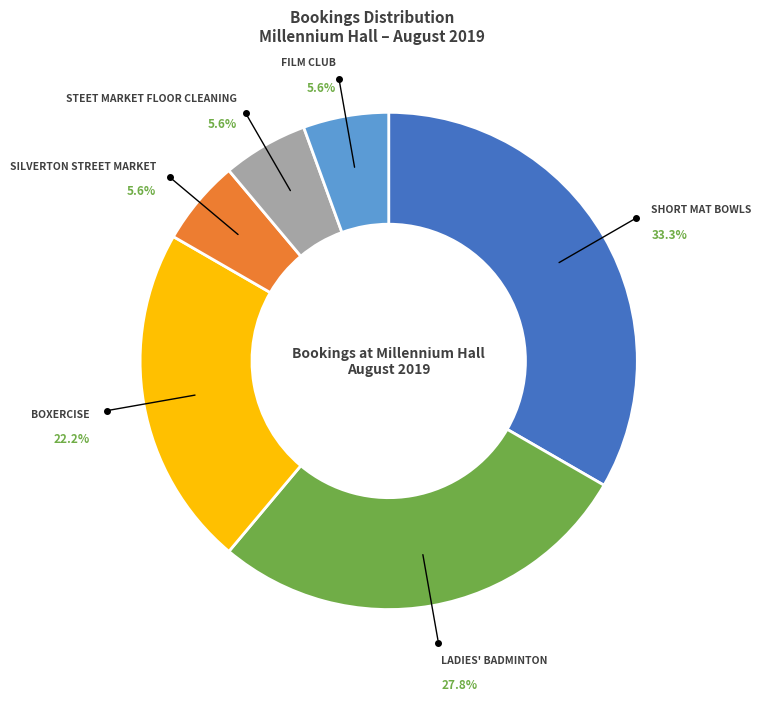

Is there a majority slice in this chart?

No